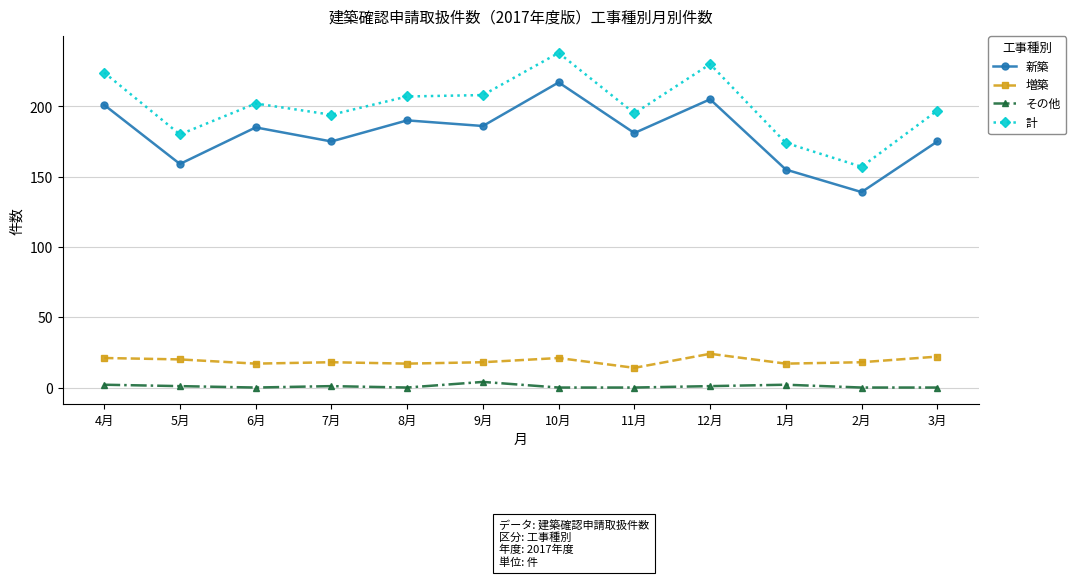

At how many categories does at least one series exceed 96?

12